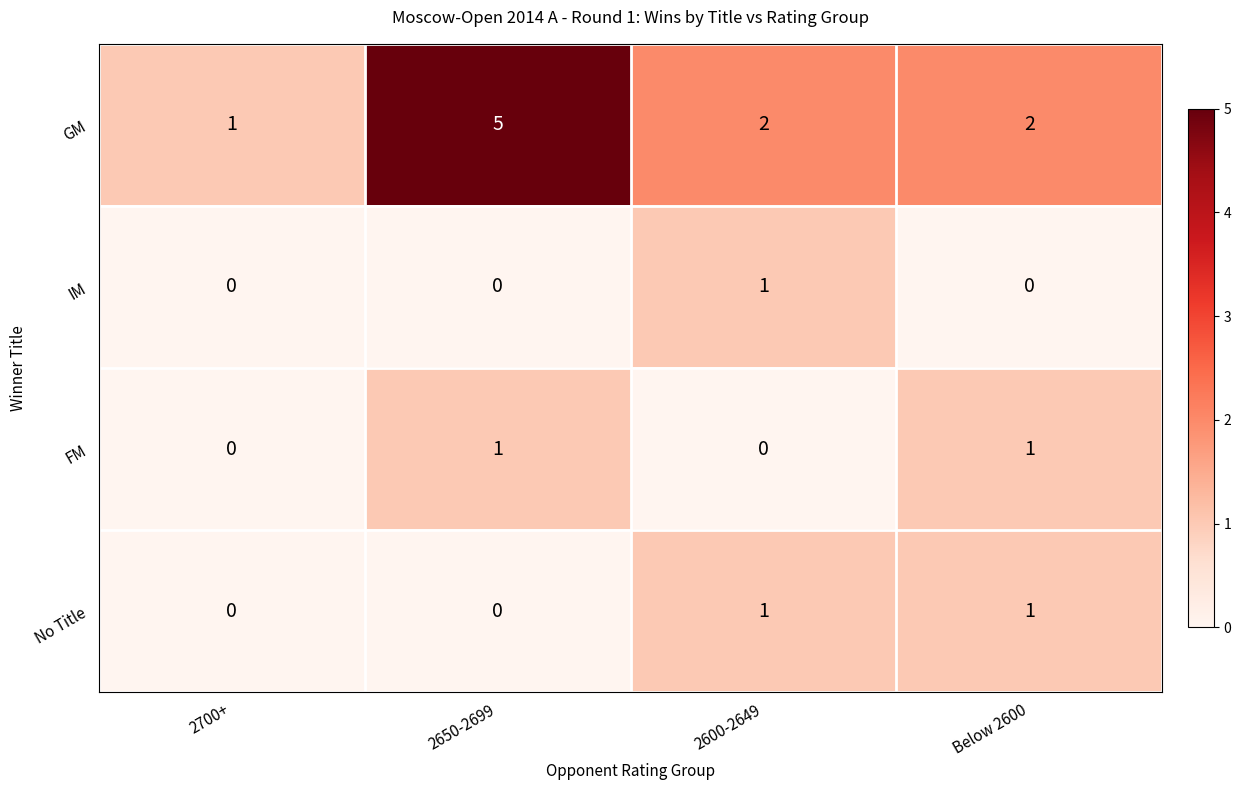

Reading left to right, extract all data points from this chart.

GM: 1	5	2	2
IM: 0	0	1	0
FM: 0	1	0	1
No Title: 0	0	1	1